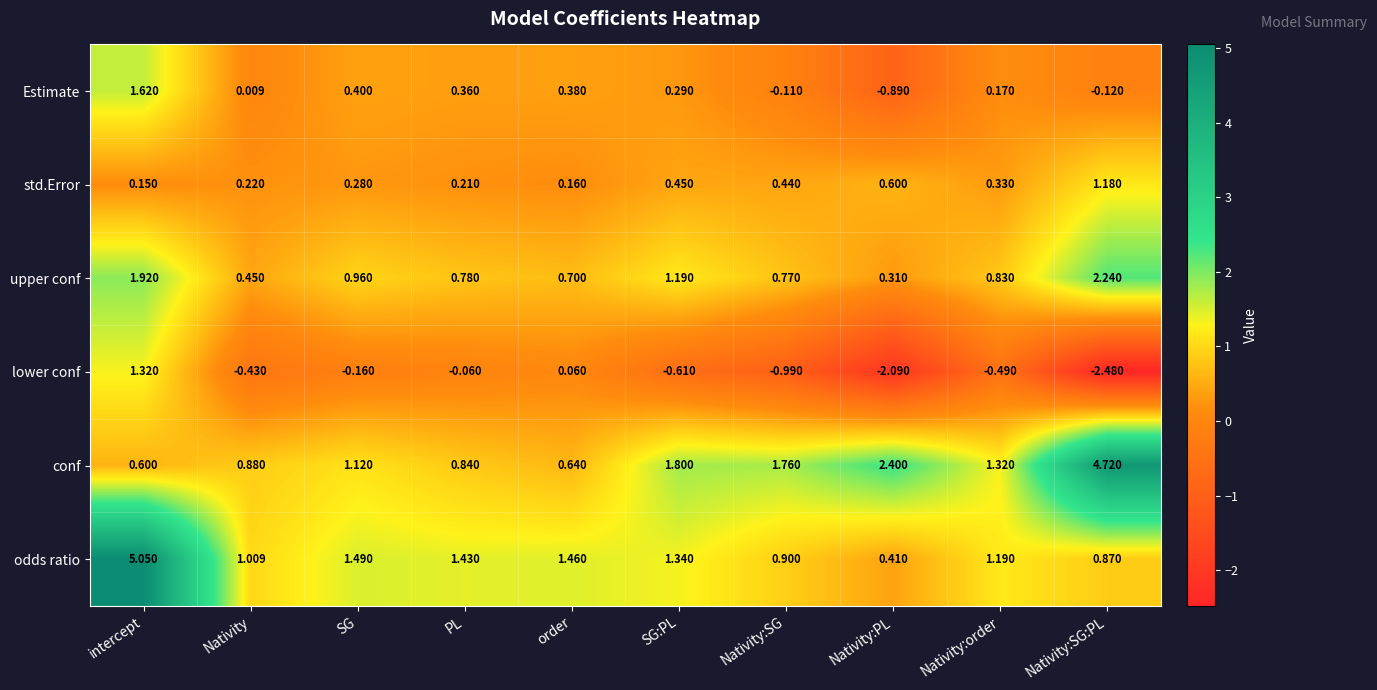

At which label does std.Error reach its minimum?

intercept